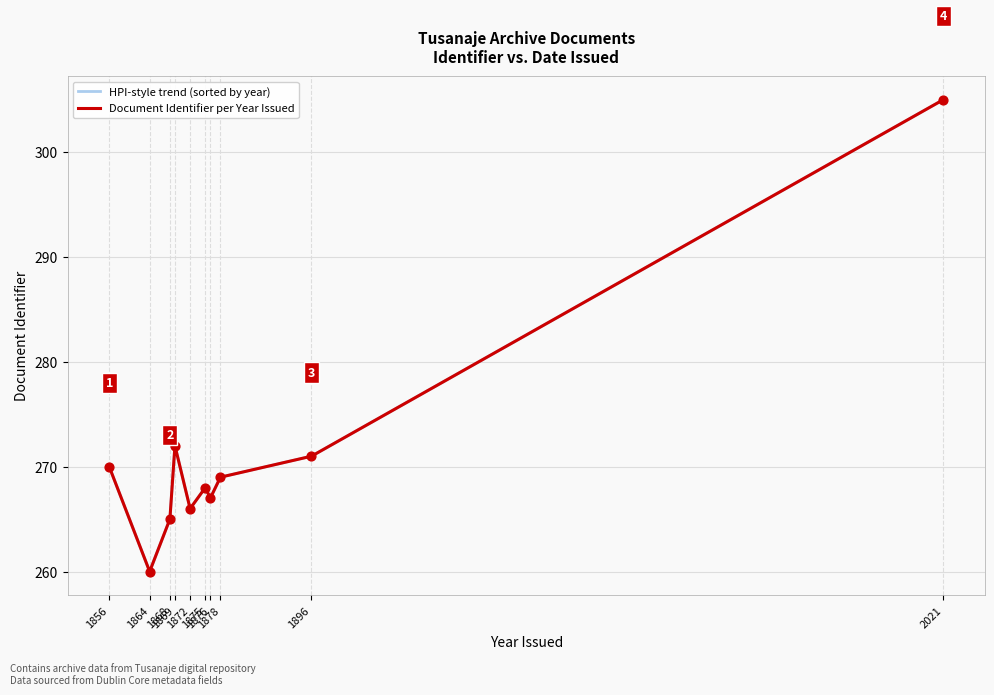

At which category is the sum across all series the highest?

2021